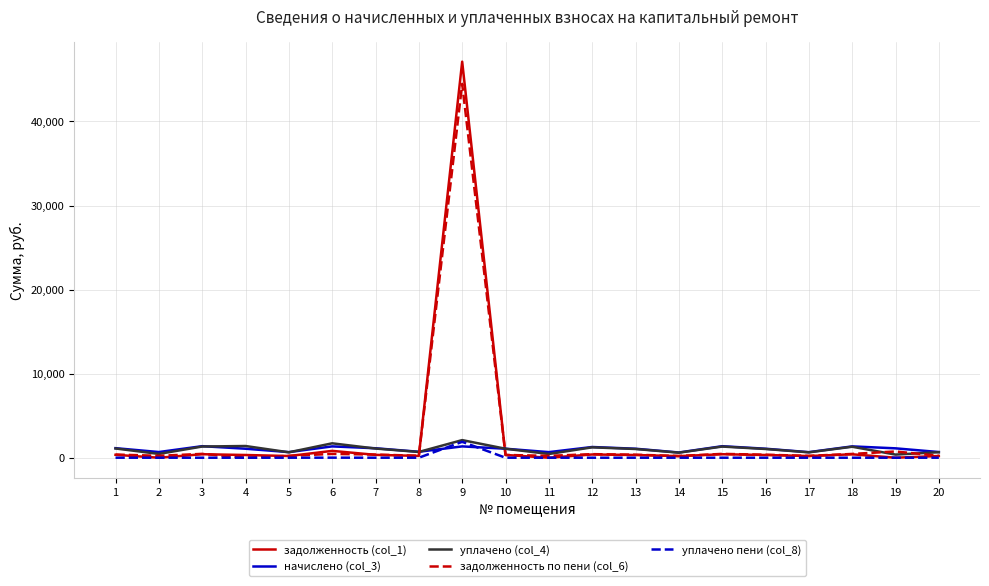

Which series has the largest range (max minus min)?

задолженность (col_1)